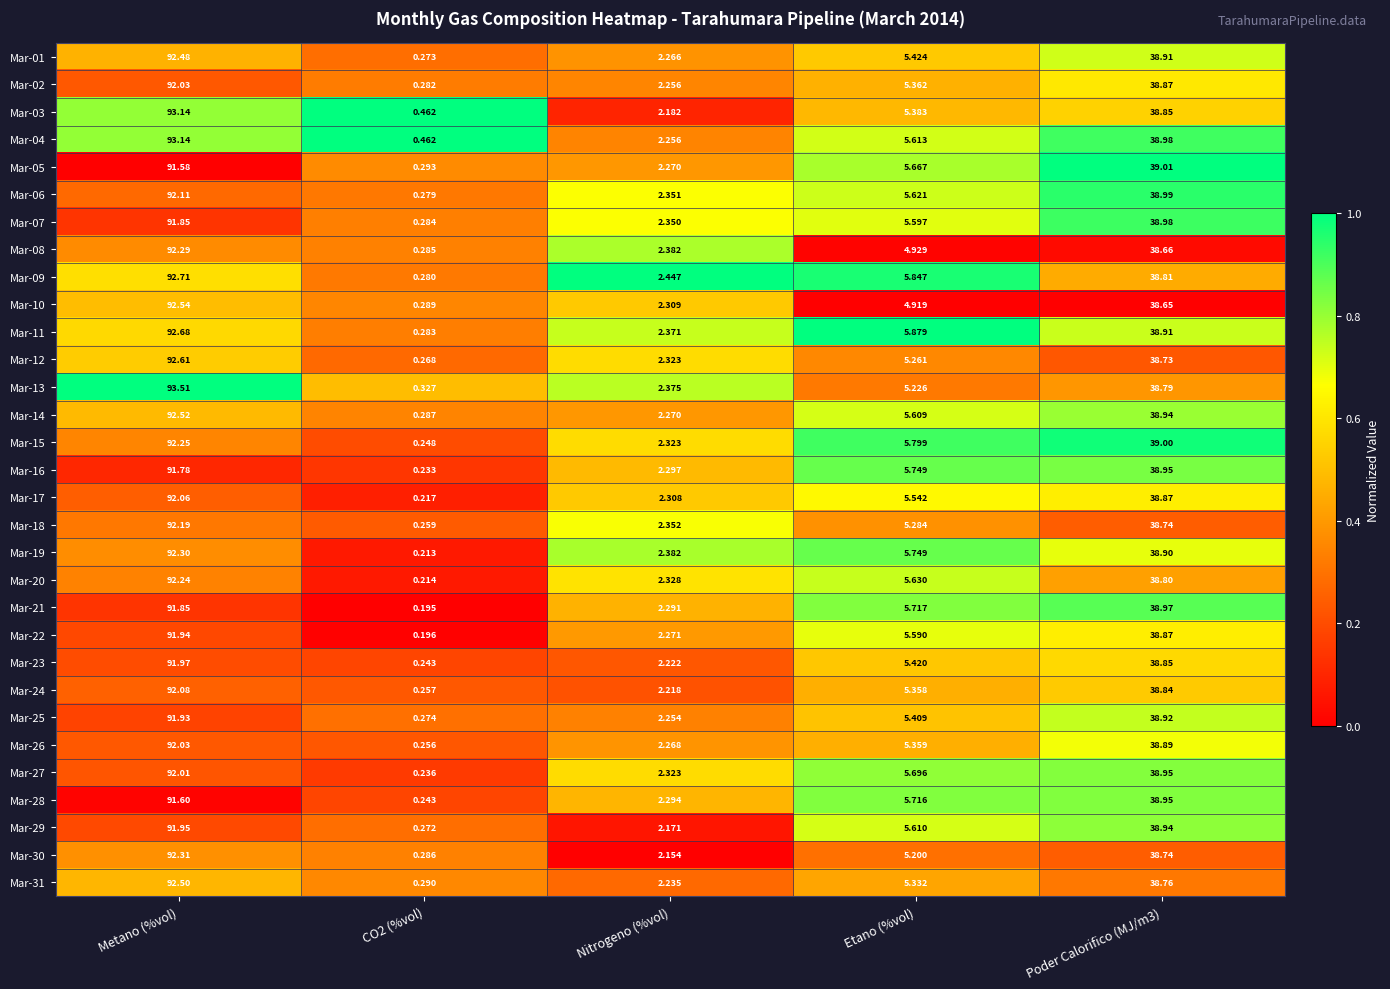

At which label does Mar-18 first exceed 5?

Metano (%vol)